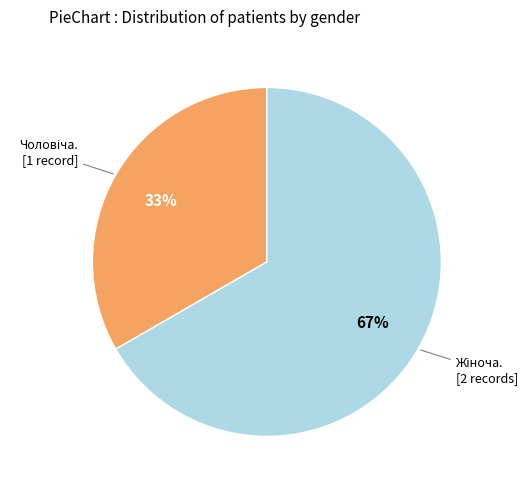

To the nearest percent, what is the average slice percentage?

50%